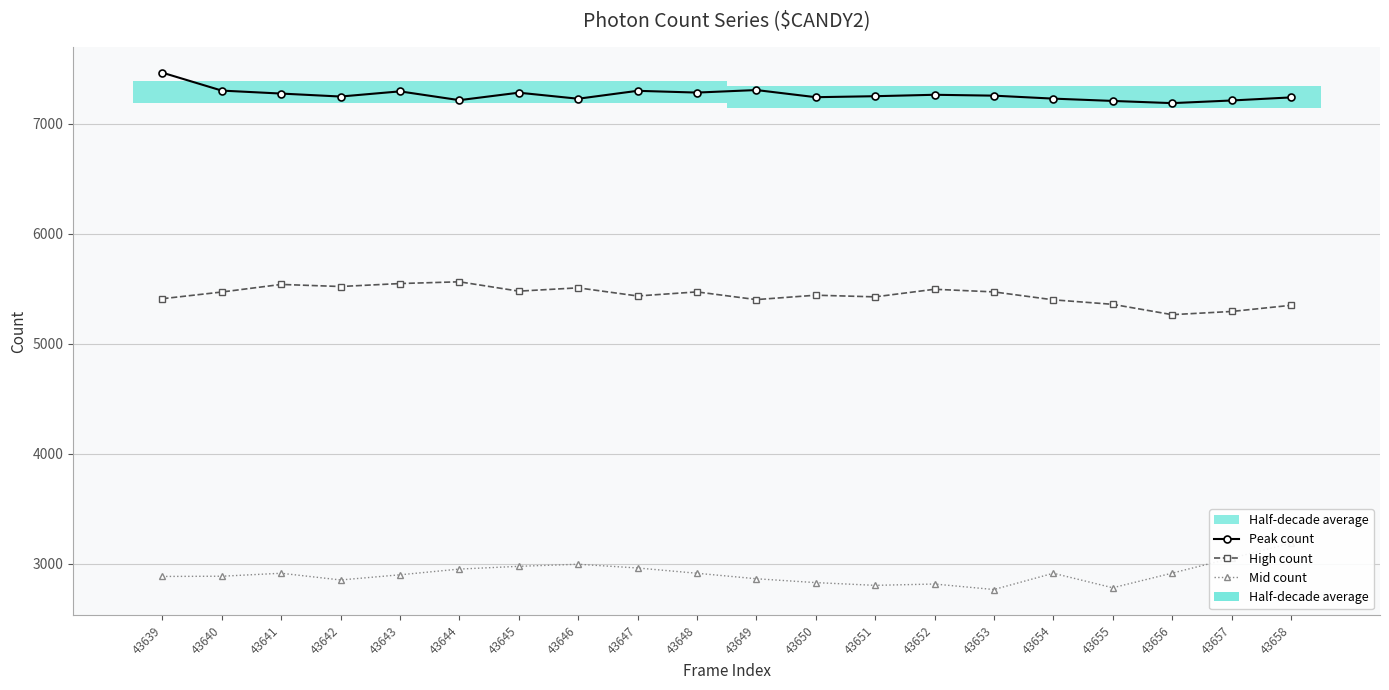

At which category does Peak count reach its first local valley?

43642